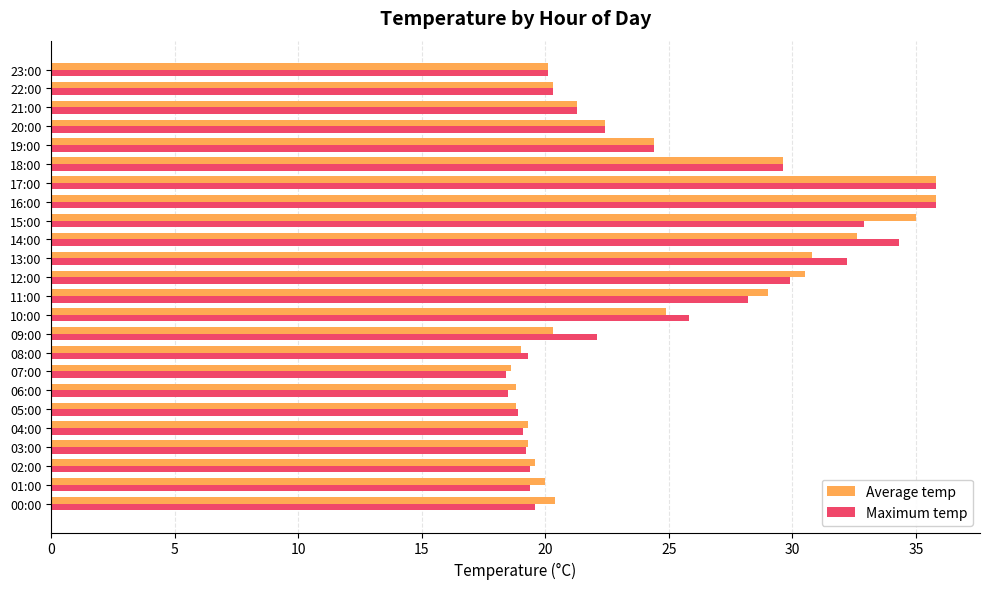

What is the lowest value of the Maximum temp series?

18.4